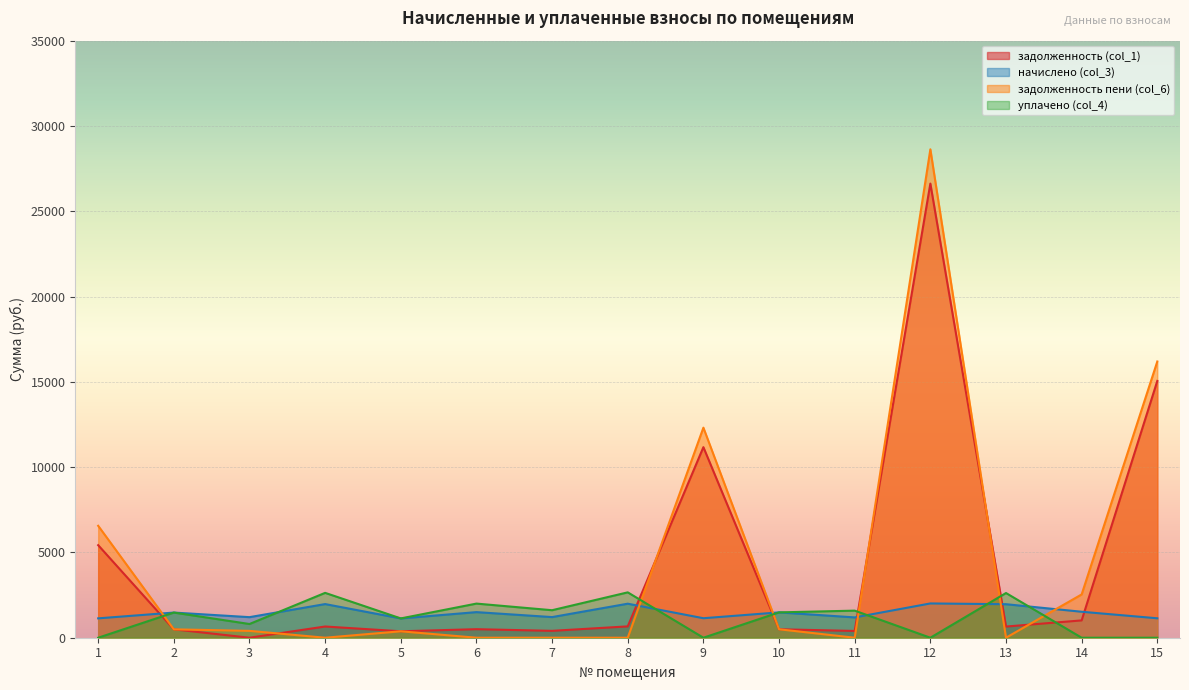

How many categories are shown in the chart?

15